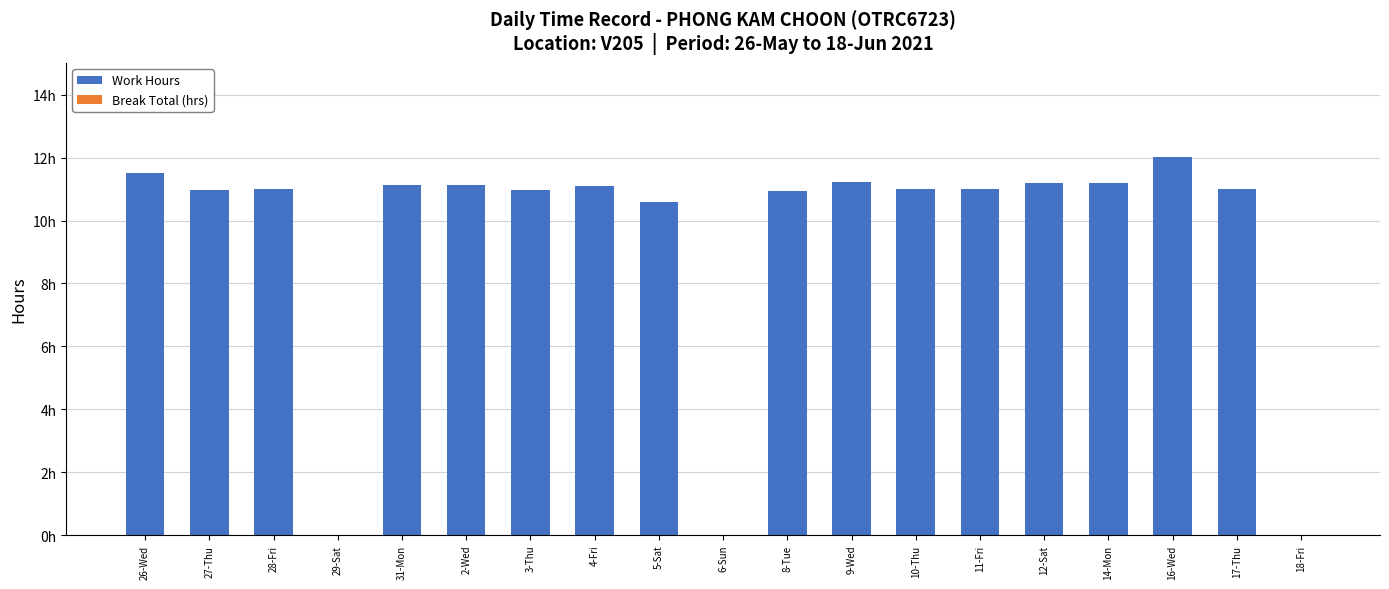

How many data points does each series have?

19